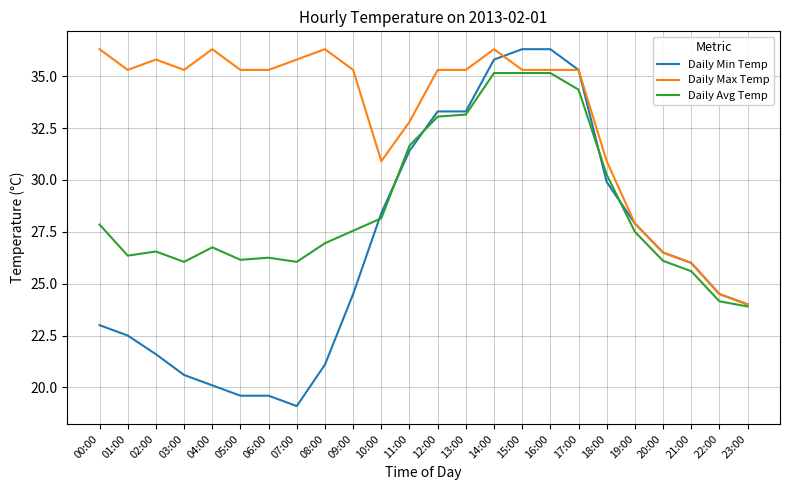

What is the difference between the highest and lowest values at 01:00?

12.8